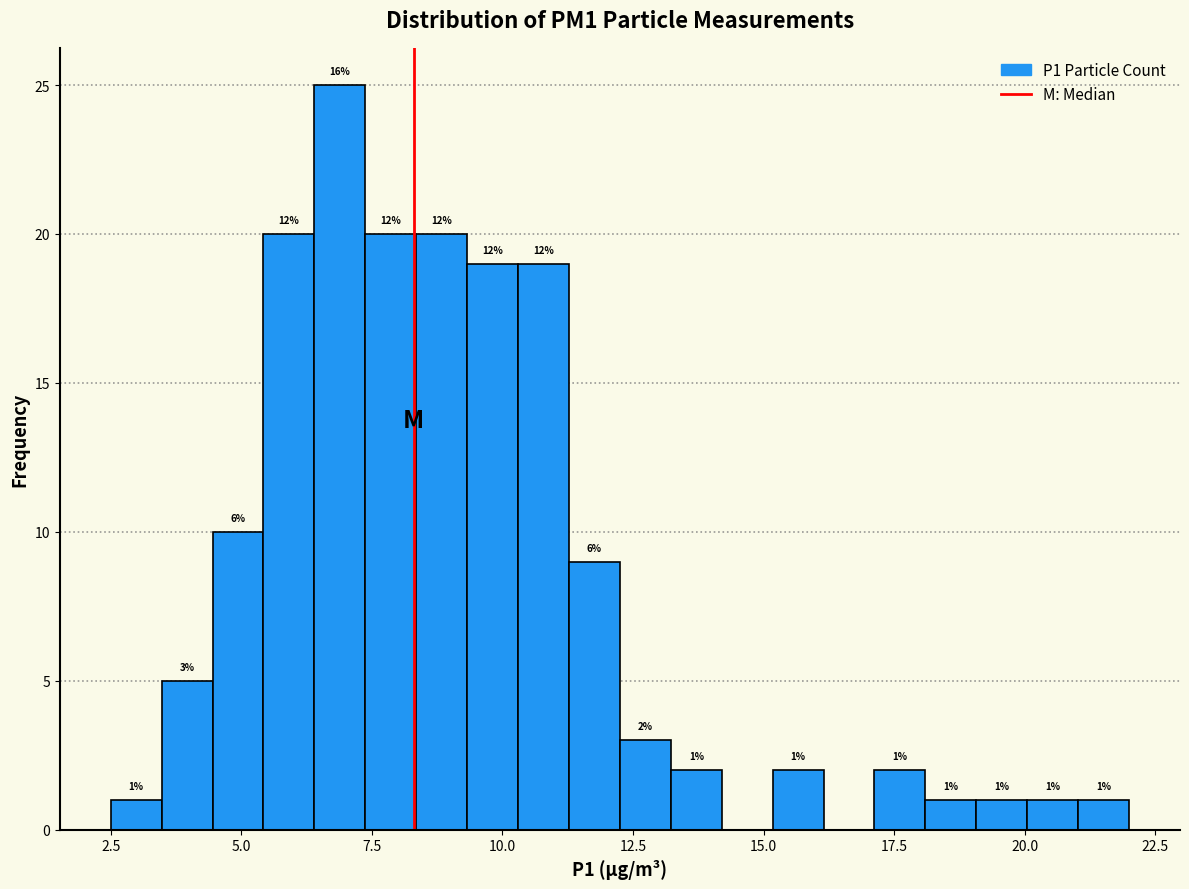

Read against the x-axis, roughly where is the centre of the tallest bar?

7.0